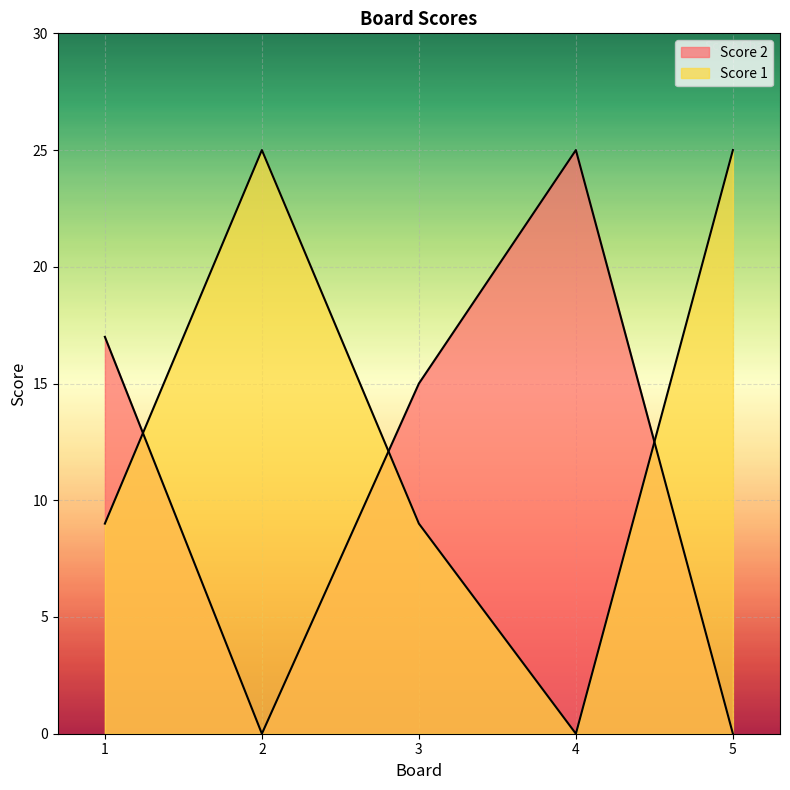

Does the chart display data point markers on the line(s)?

No